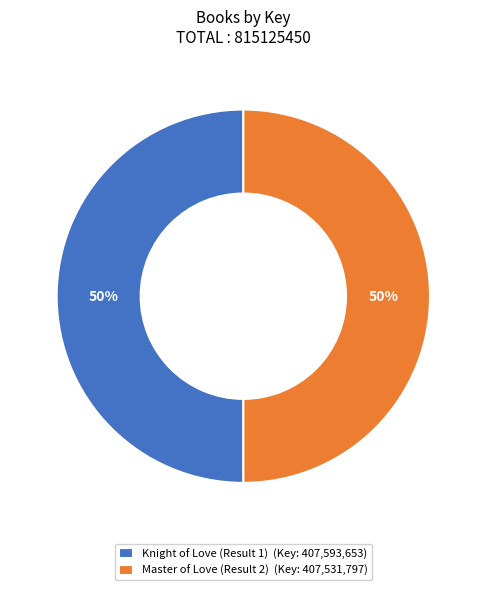

What is the ratio of the value at Knight of Love (Result 1) to the value at Master of Love (Result 2)?

1.0